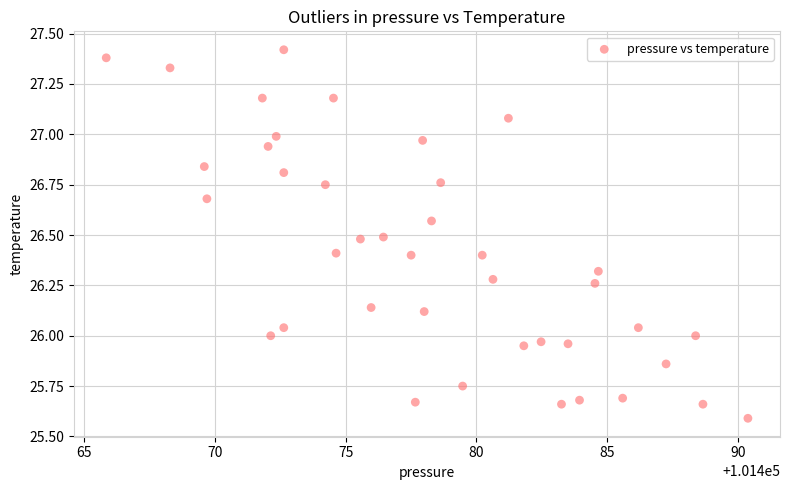

What is the range of Y values (max minus min)?

1.8